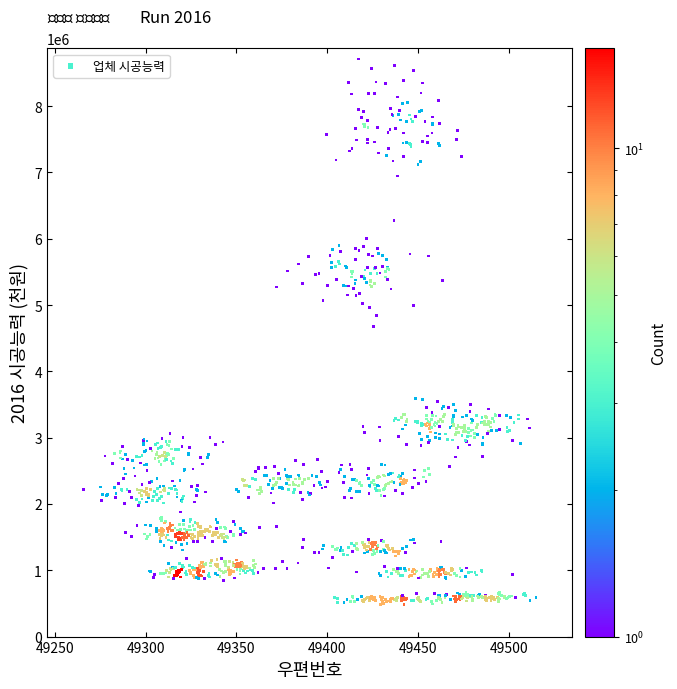

What is the range of Y values (max minus min)?

8231204.9